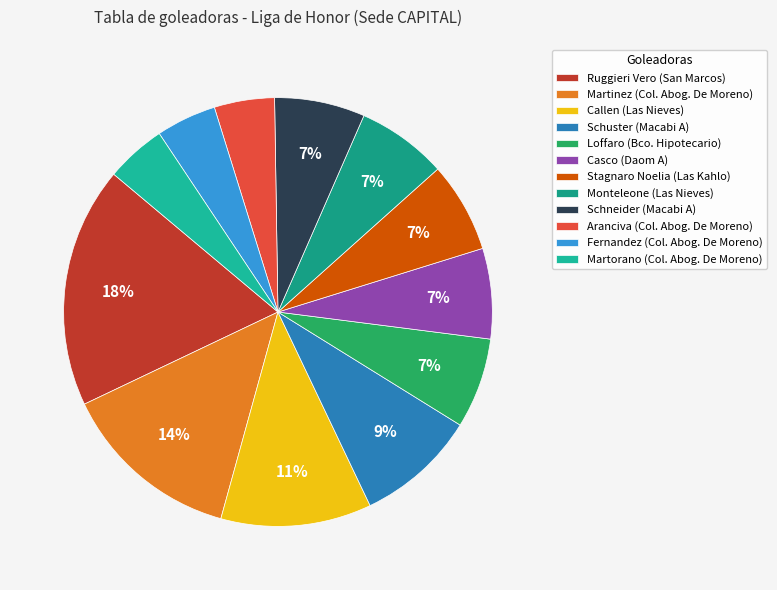

Does Martorano (Col. Abog. De Moreno) represent more than half of the total?

No